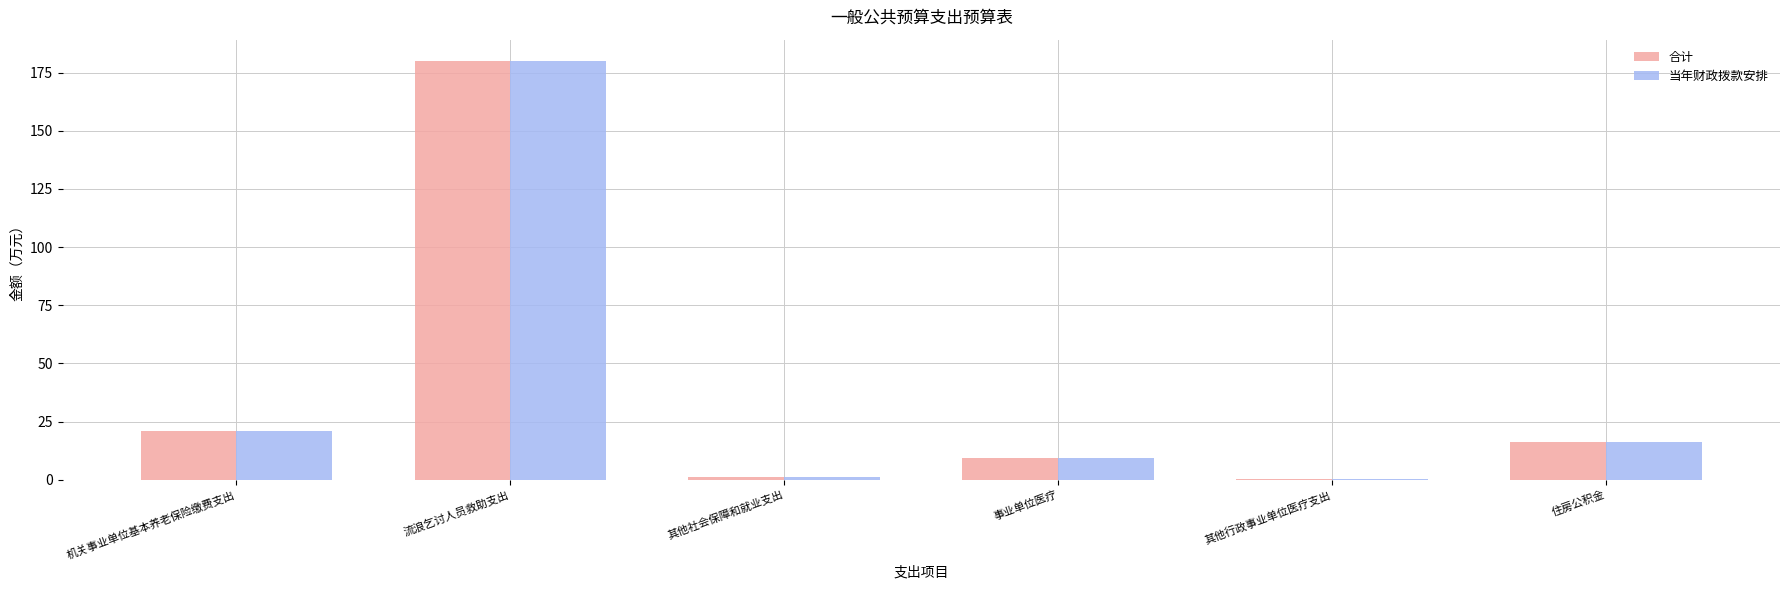

Is the value of 合计 at 事业单位医疗 greater than the value of 当年财政拨款安排 at 其他行政事业单位医疗支出?

Yes